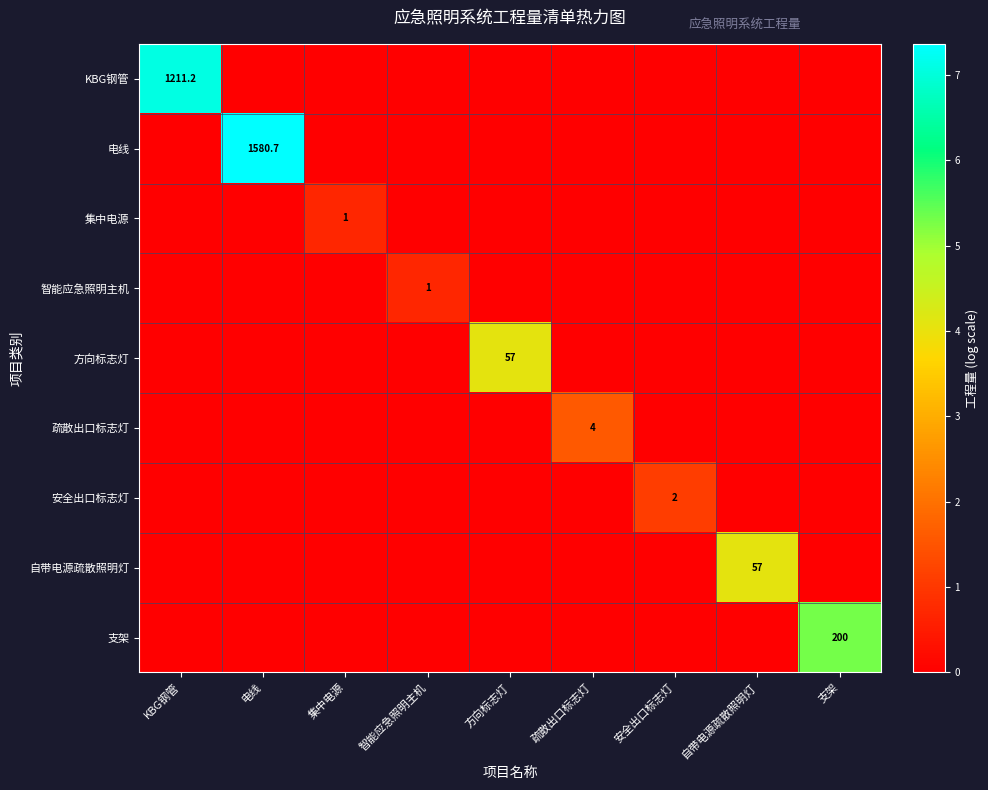

Is it true that 支架 equals 200.0 at 支架?

True